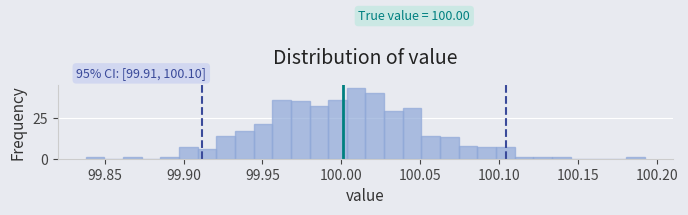

Around what value on the x-axis is the tallest bar? Give the approximate position of its centre, as read against the axis.

100.010